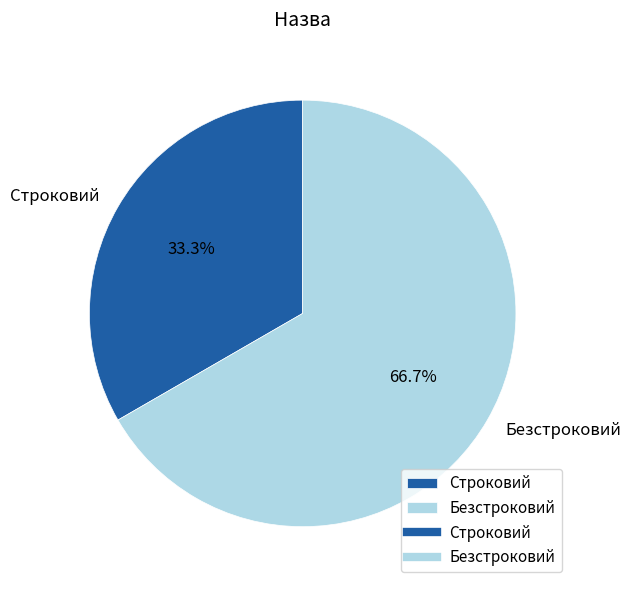

Approximately how many times larger is the value at Строковий compared to Безстроковий?

0.5